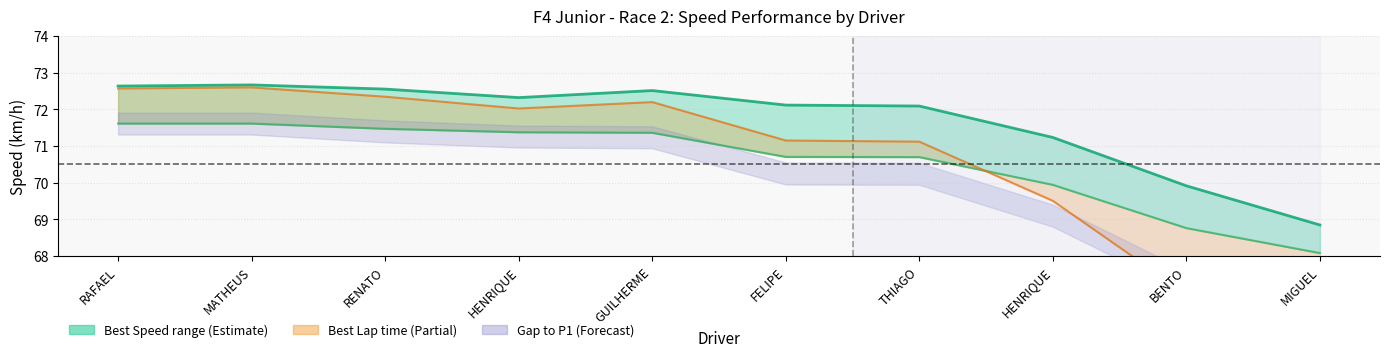

At how many categories does at least one series exceed 71?

8